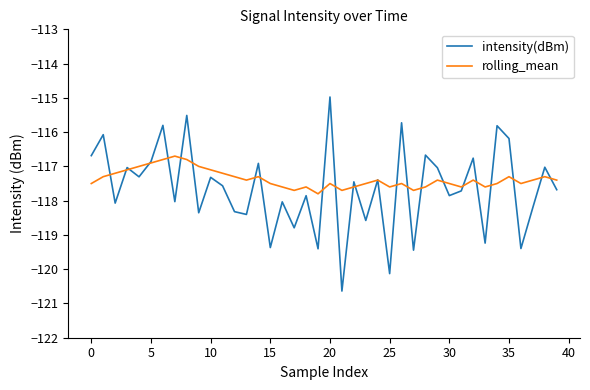

Which series has the widest spread of values?

intensity(dBm)